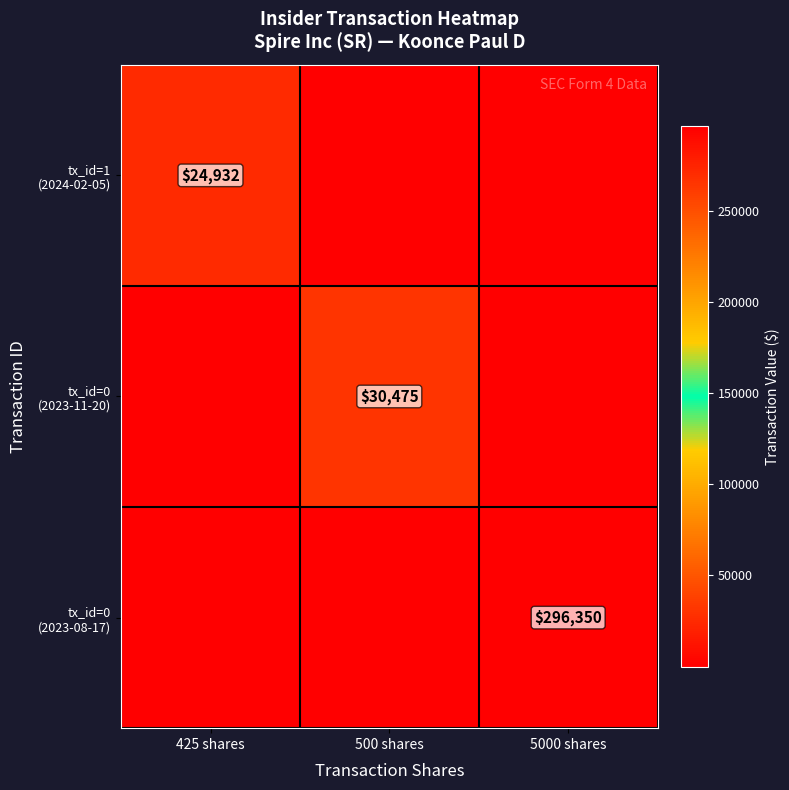

True or false: tx_id=0 (2023-08-17) has a value of 1 at 425 shares.

False